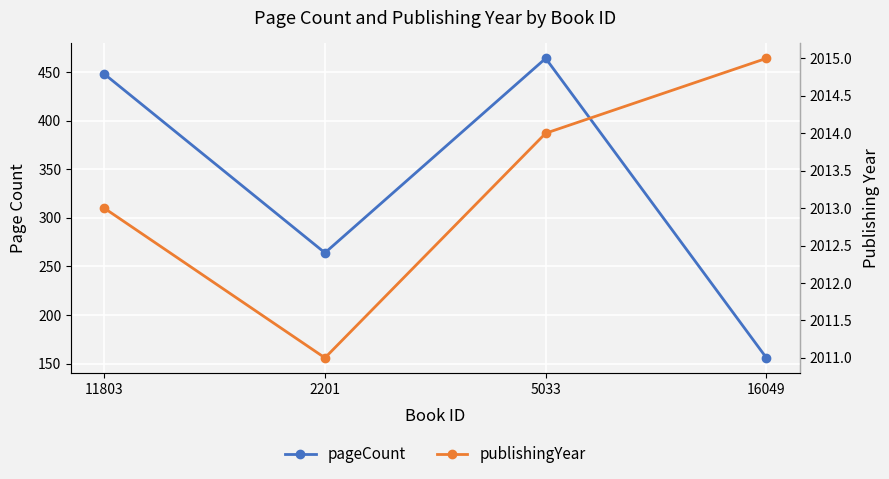

Is it true that publishingYear equals 2011 at 2201?

True